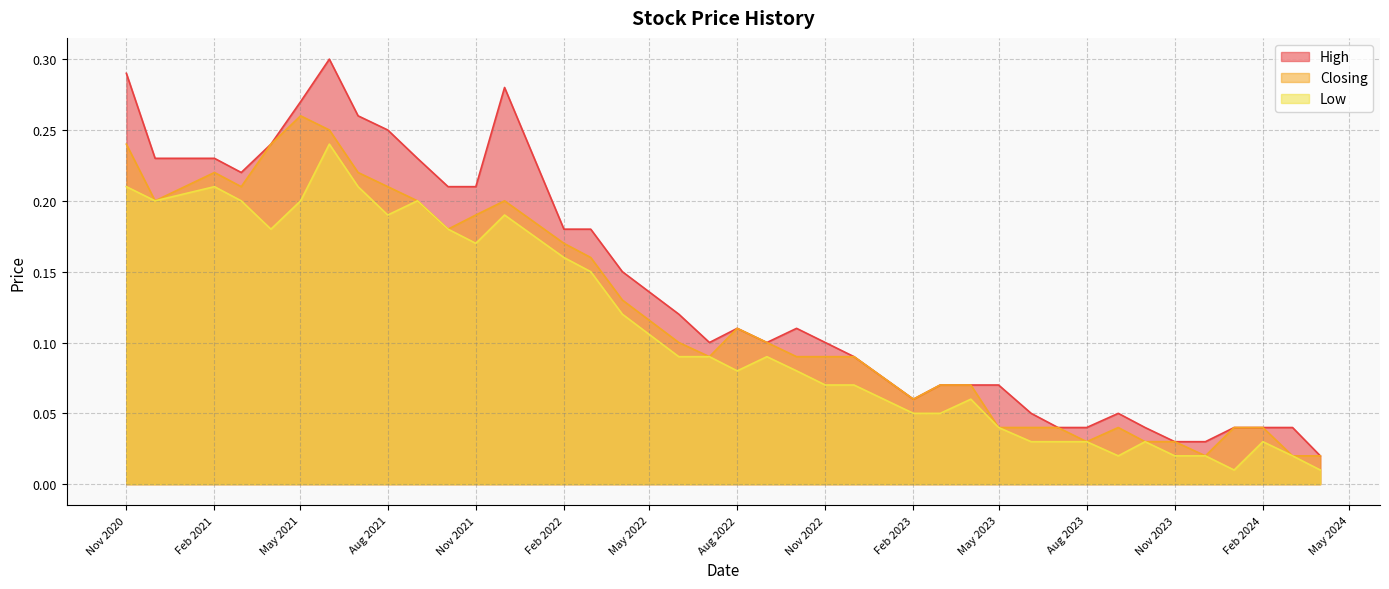

Which series has the widest spread of values?

High